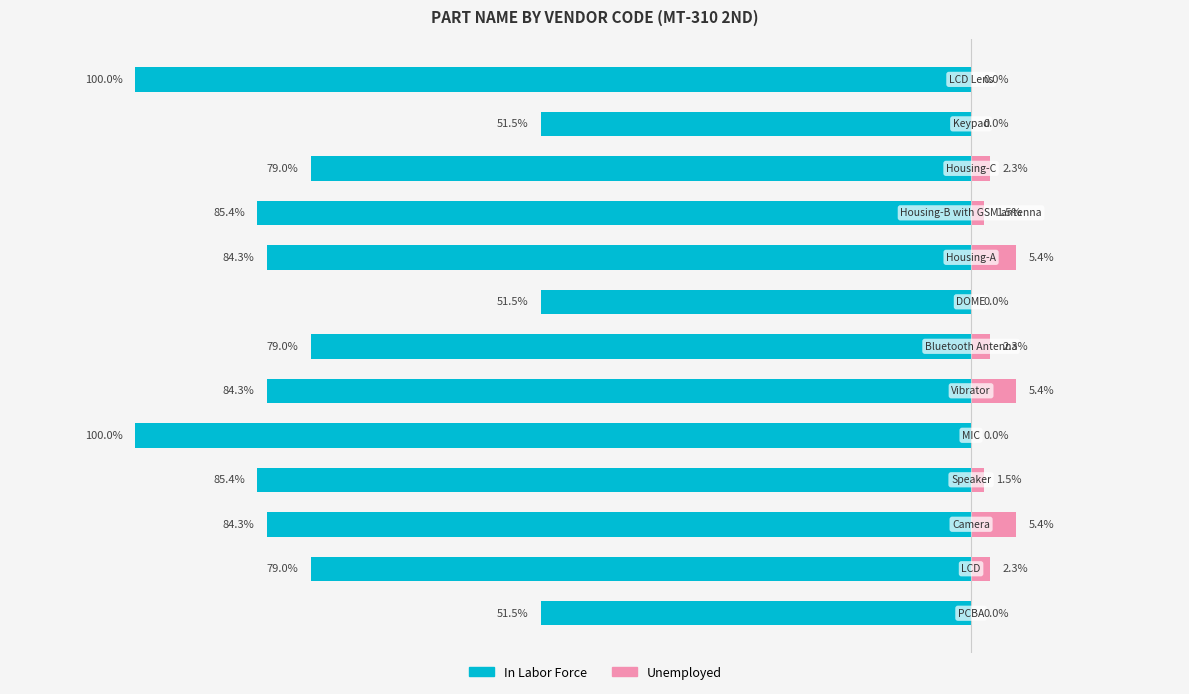

Is it true that Unemployed equals 2.9 at 2?

False